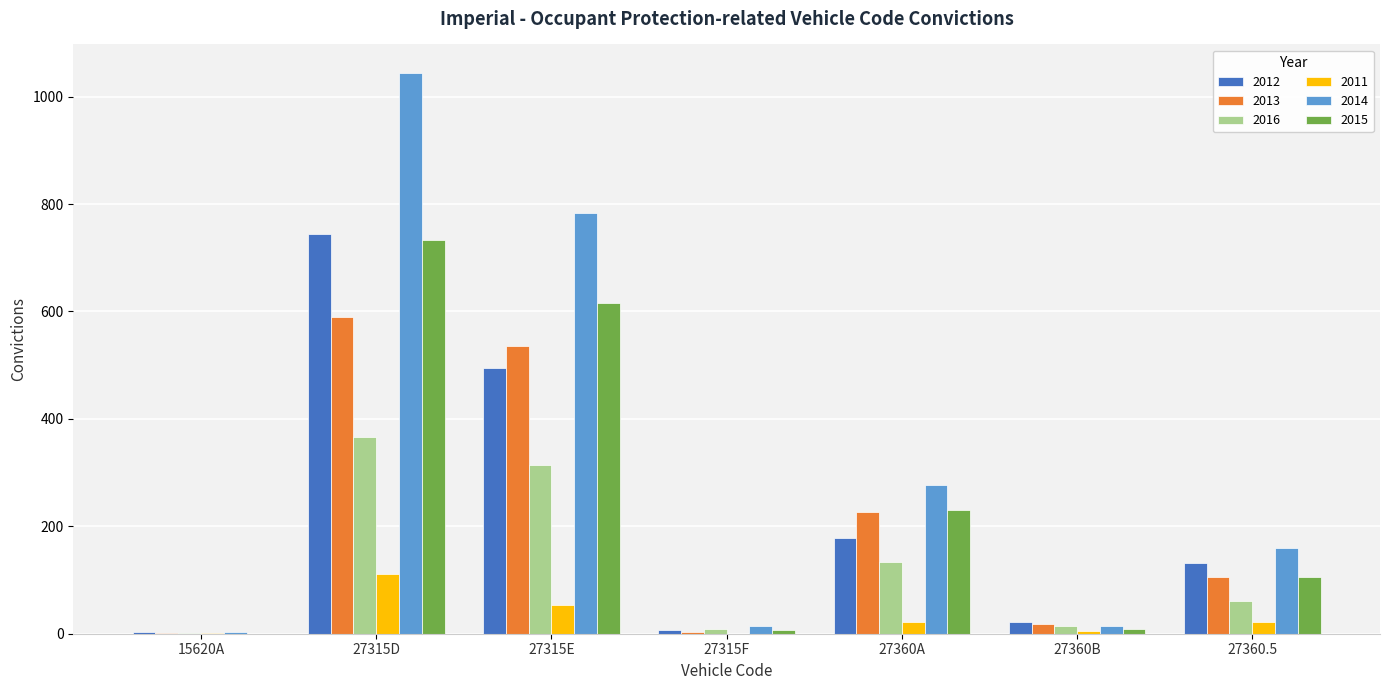

Between 27315D and 27315E, which series saw the biggest shift?

2014